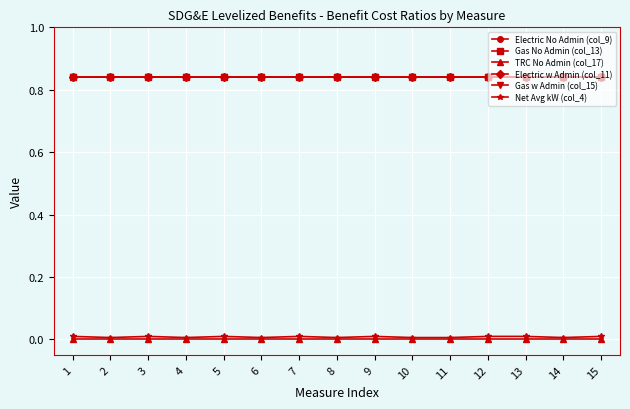

What is the lowest value of the Electric No Admin (col_9) series?

0.8